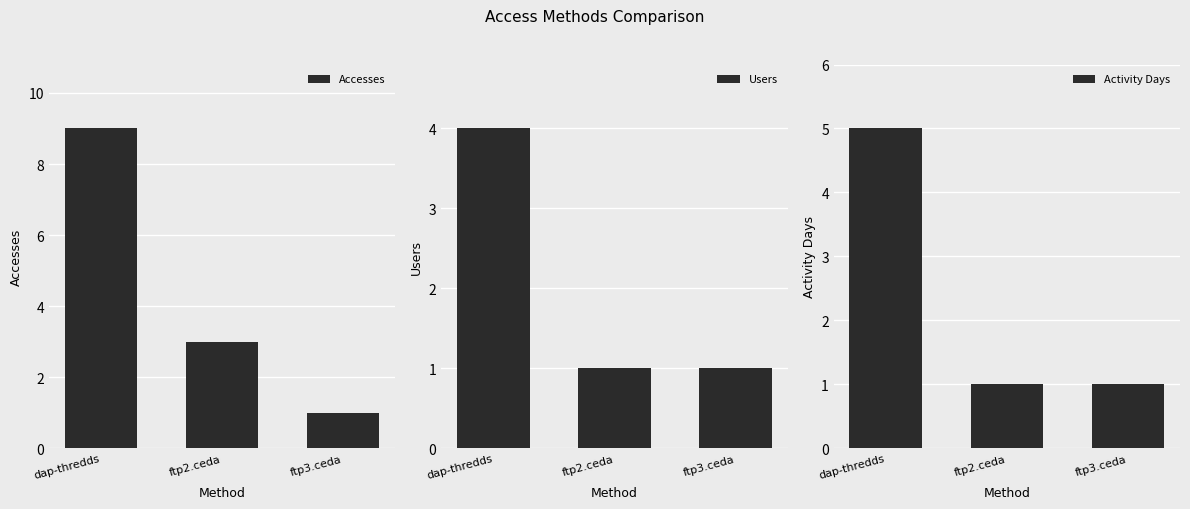

Reading left to right, extract all data points from this chart.

Accesses: dap-thredds=9	ftp2.ceda=3	ftp3.ceda=1
Users: dap-thredds=4	ftp2.ceda=1	ftp3.ceda=1
Activity Days: dap-thredds=5	ftp2.ceda=1	ftp3.ceda=1